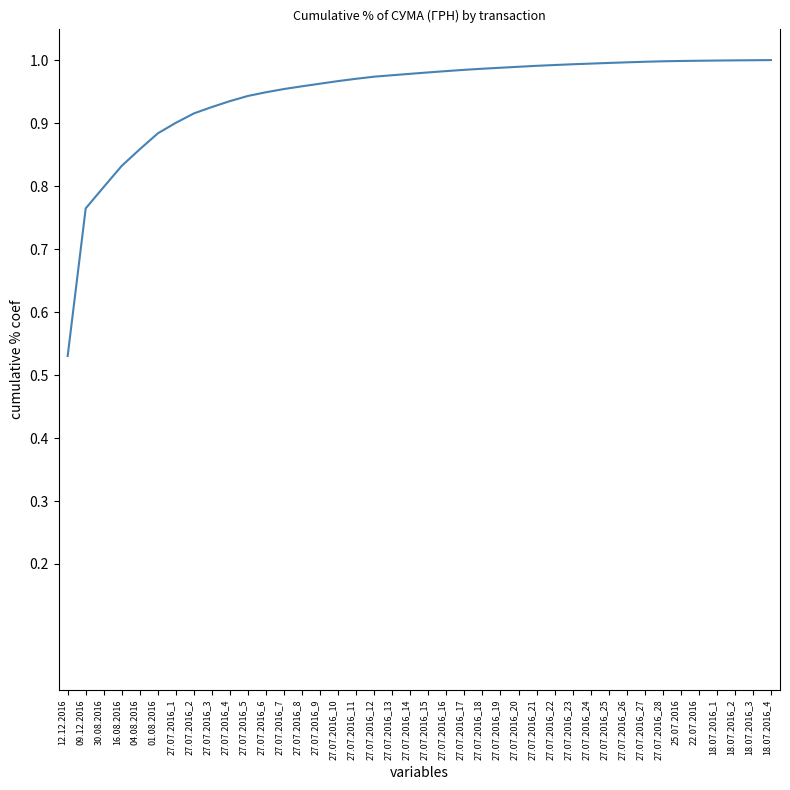

Is it true that the value at 27.07.2016_15 is 1.0?

True